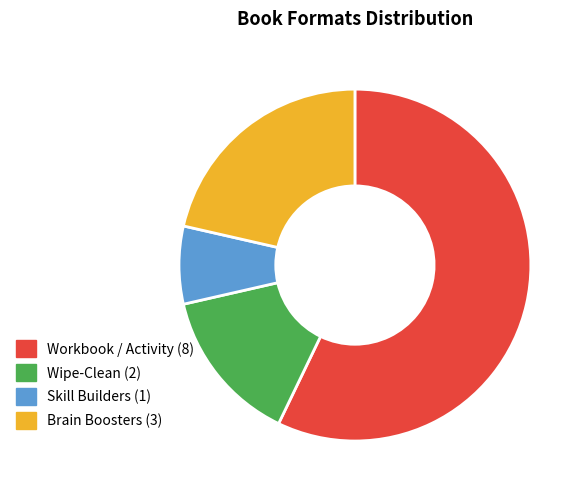

Does any single category account for the majority?

Yes